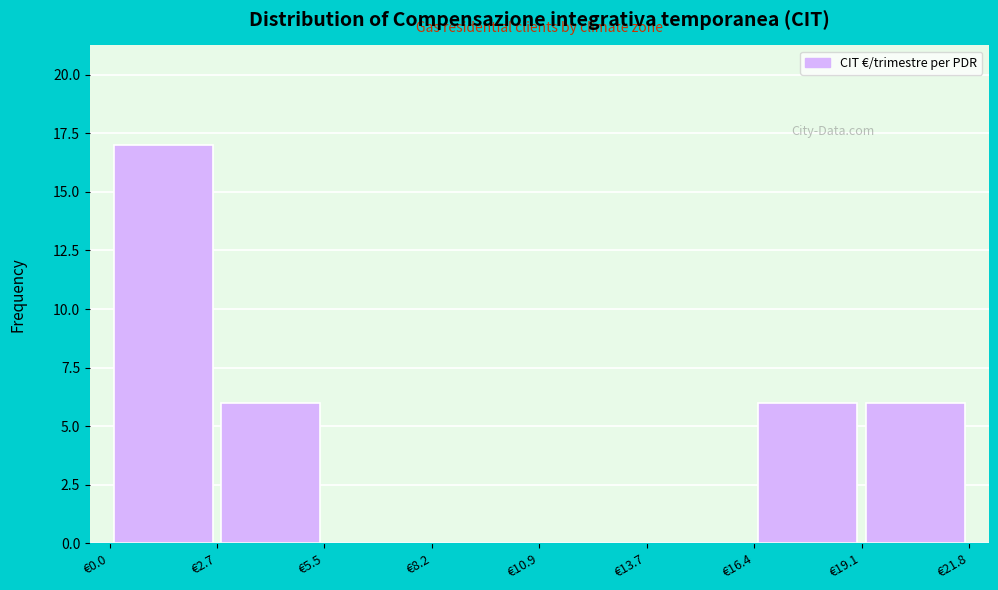

Reading left to right, list every bar in this chart as the range it spans on the x-axis followed by its height. Neither the bar edges nor the heights are printed on the chart, so give them approximately, as read against the axes.

0.0 to 2.5: 17
2.5 to 5.5: 6
5.5 to 8.0: 0
8.0 to 11.0: 0
11.0 to 13.5: 0
13.5 to 16.5: 0
16.5 to 19.0: 6
19.0 to 22.0: 6